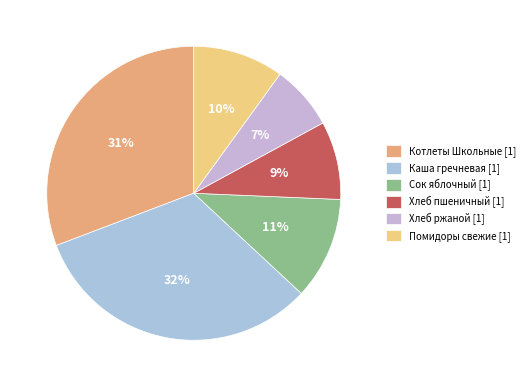

To the nearest percent, what is the difference between the largest and smallest slice percentages?

25%